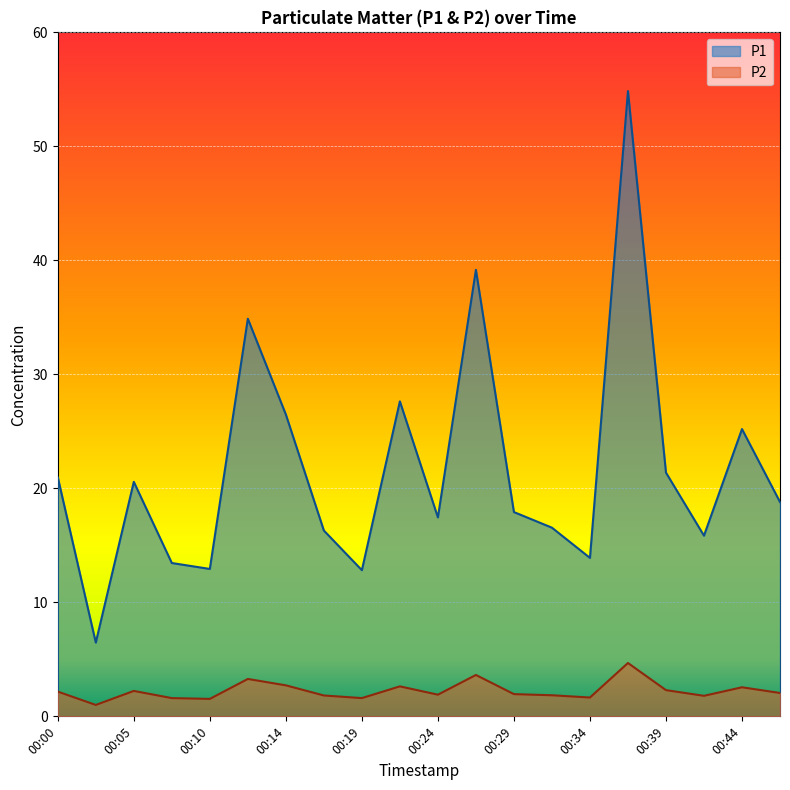

Rank the series by their maximum value, from lowest to highest.

P2, P1